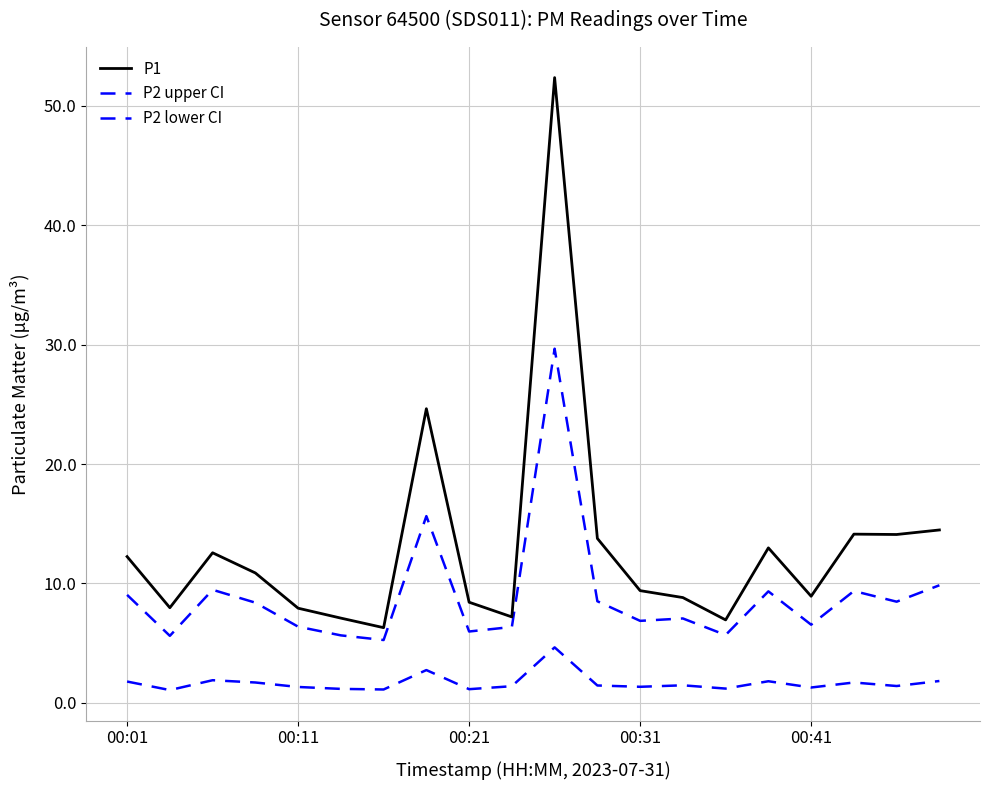

What is the smallest value displayed?

1.1